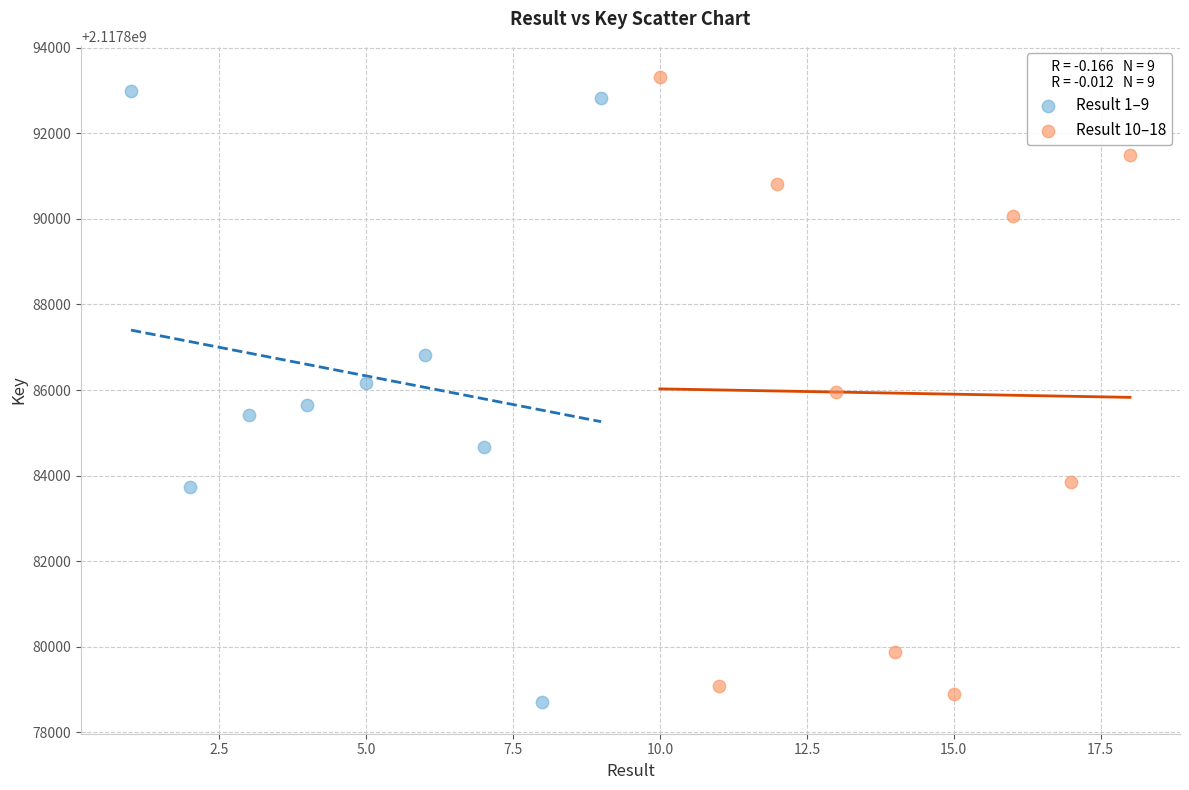

Which series reaches the minimum Y coordinate?

Result 1–9